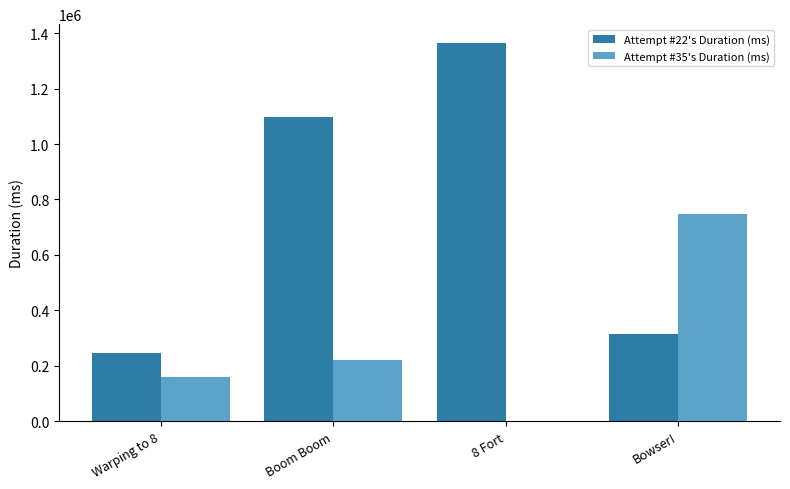

Is the value of Attempt #22's Duration (ms) at 8 Fort greater than the value of Attempt #35's Duration (ms) at 8 Fort?

Yes